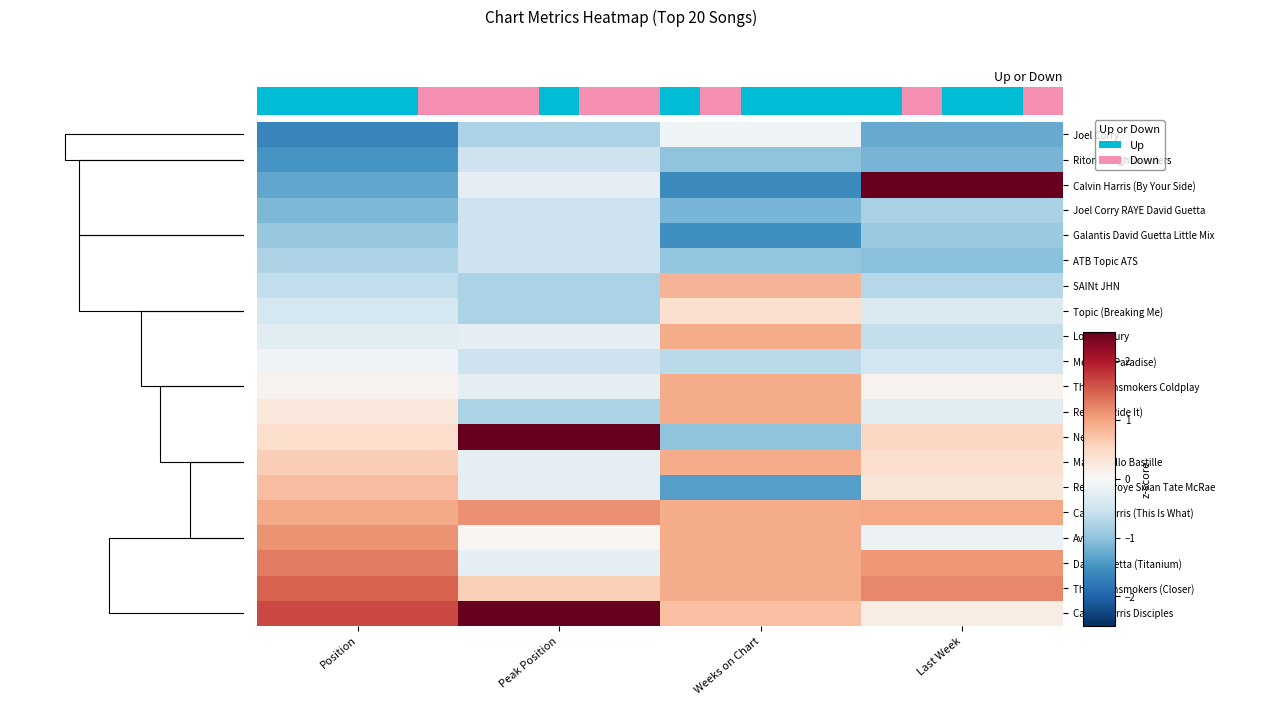

Is the value of Netsky at Position greater than the value of Calvin Harris Disciples at Weeks on Chart?

No